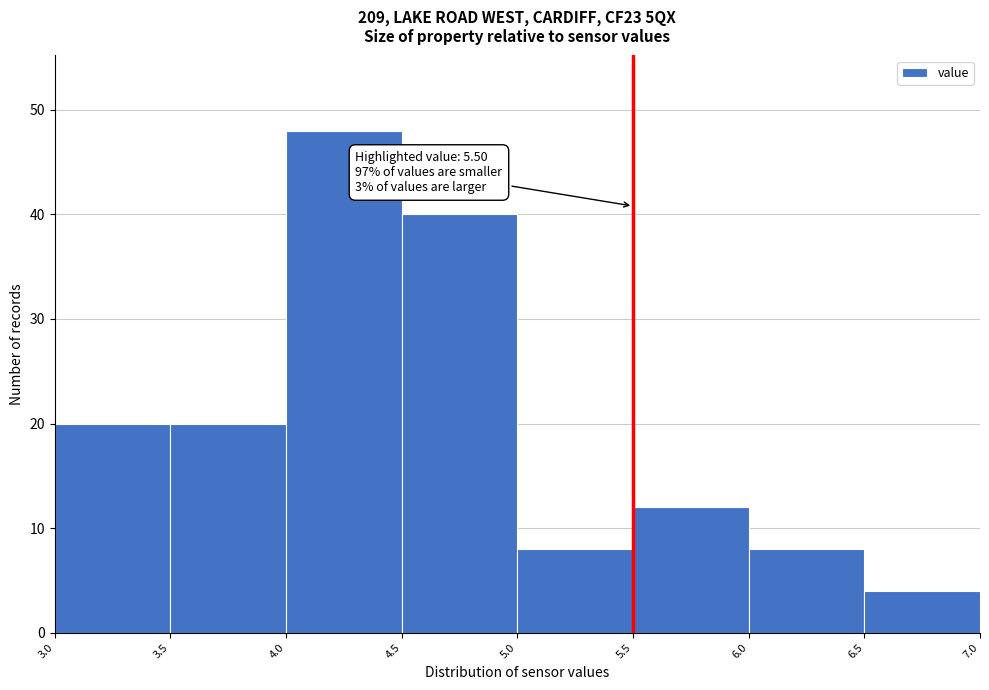

Which range on the x-axis has the tallest bar?

4.0 to 4.5